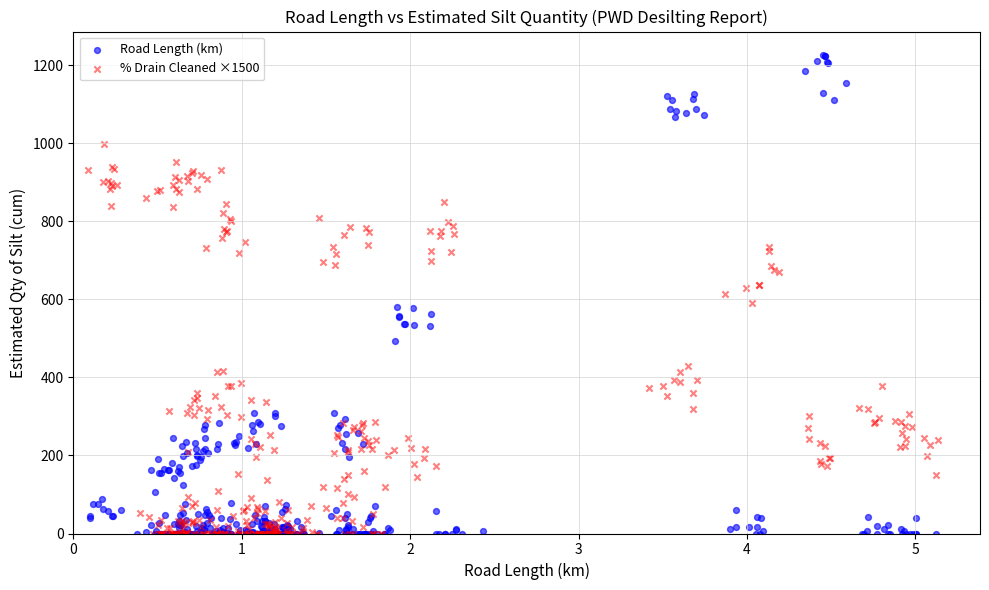

Which series has the largest Y range (max minus min)?

Road Length (km)